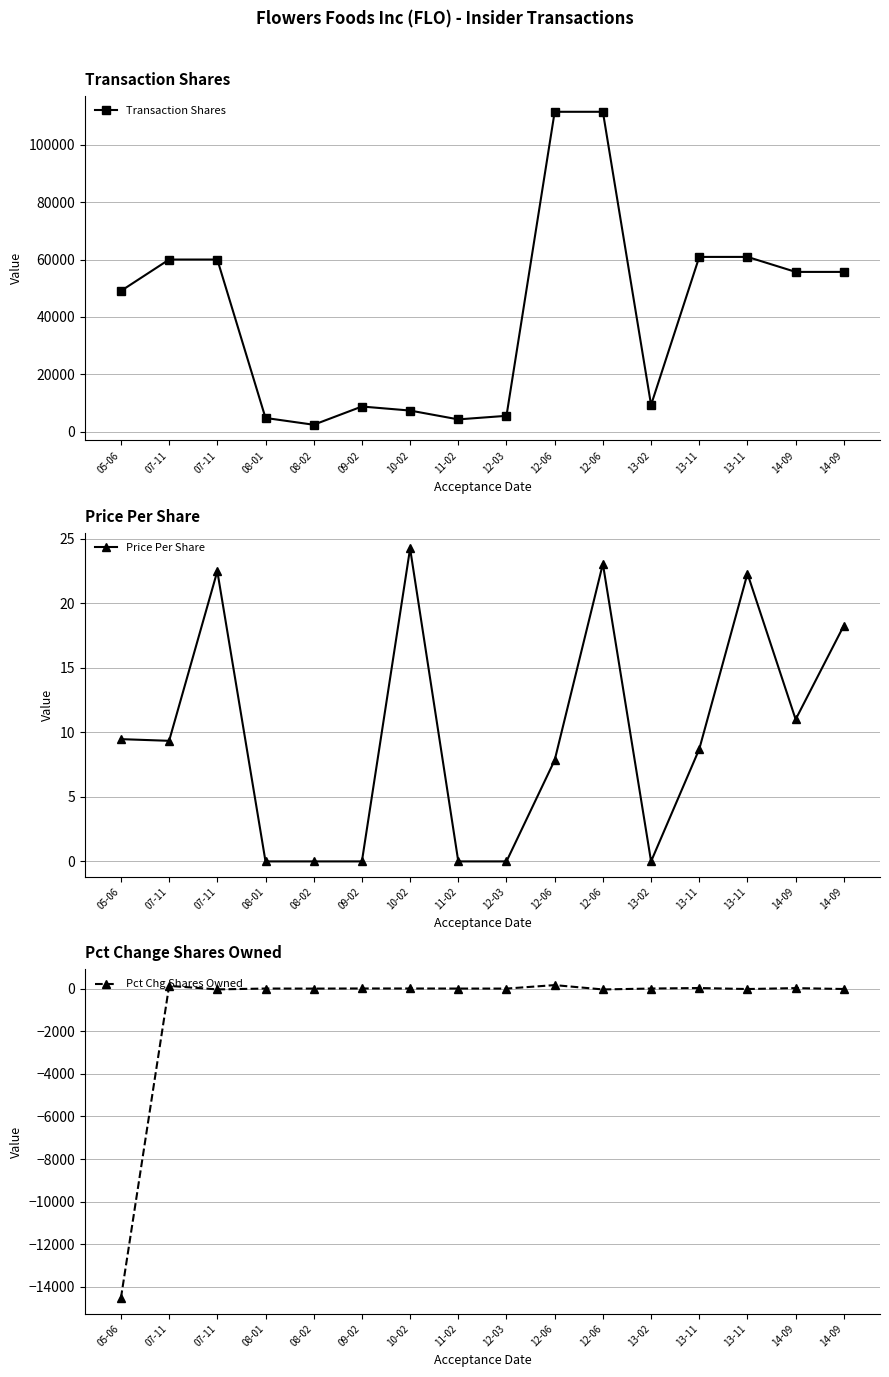

What is the label of the 7th point from the right?

12-06